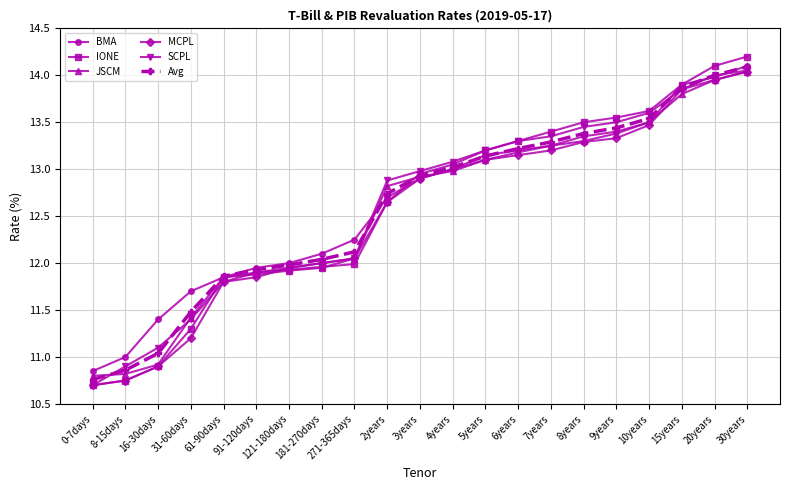

At which category is the sum across all series the highest?

30years